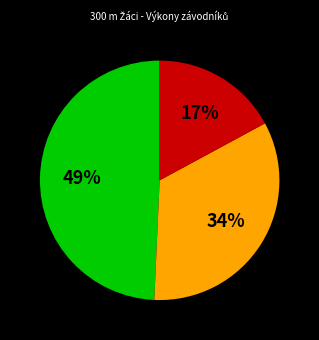

Does any single category account for the majority?

No